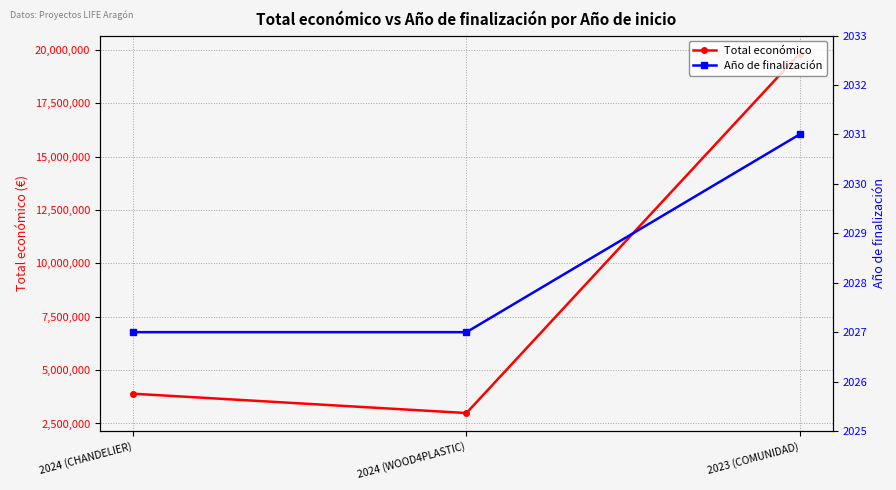

What is the average value of the Año de finalización series?

2028